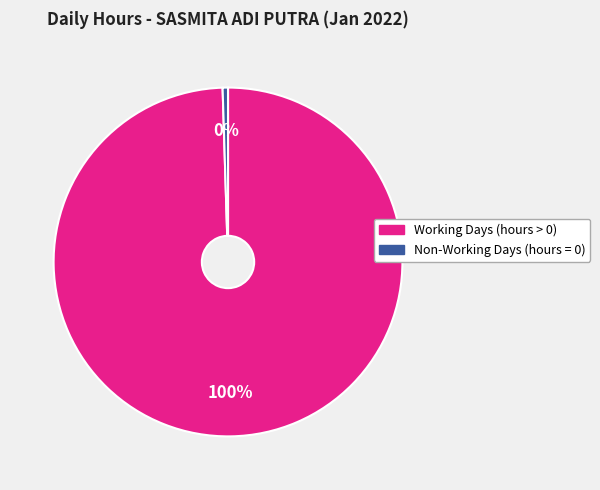

To the nearest percent, what is the average slice percentage?

50%